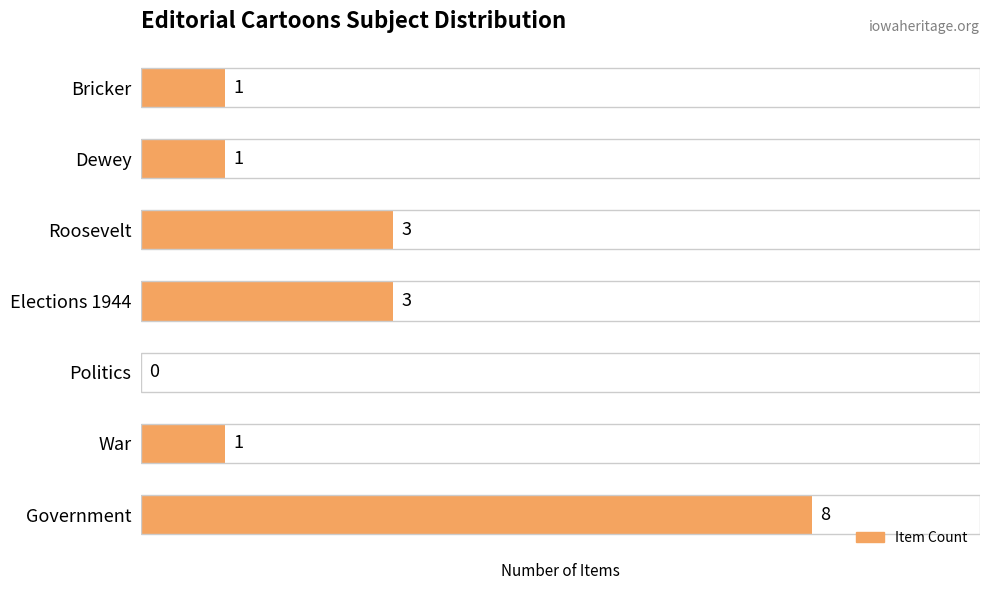

Are the bars grouped side by side (vs. stacked)?

No